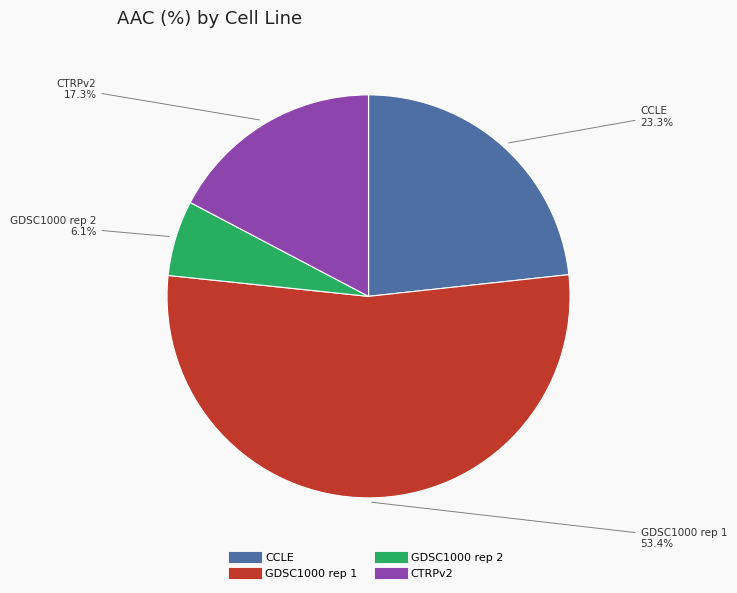

What is the ratio of the value at GDSC1000 rep 2 to the value at CCLE?

0.3